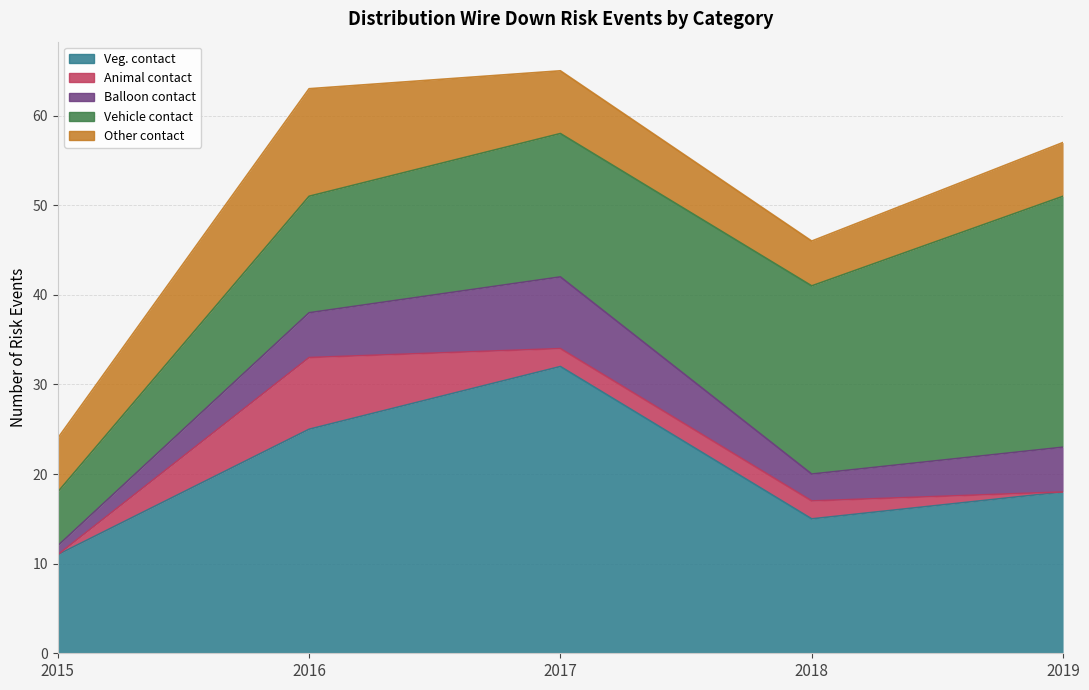

Rank the categories by Vehicle contact value from highest to lowest.

2019, 2018, 2017, 2016, 2015